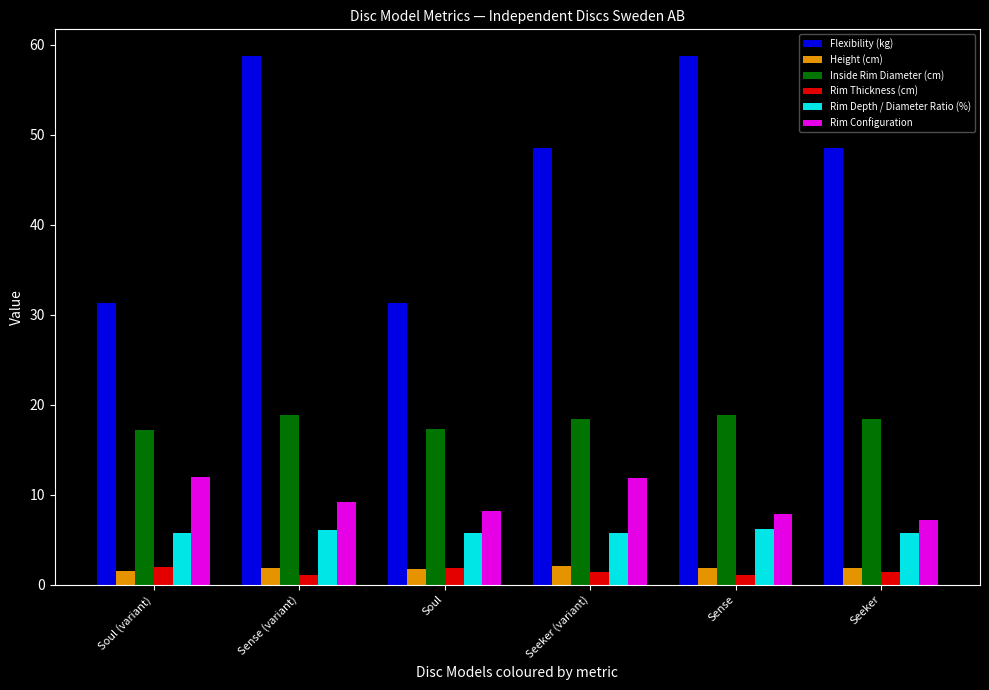

What is the maximum value for Flexibility (kg)?

58.8